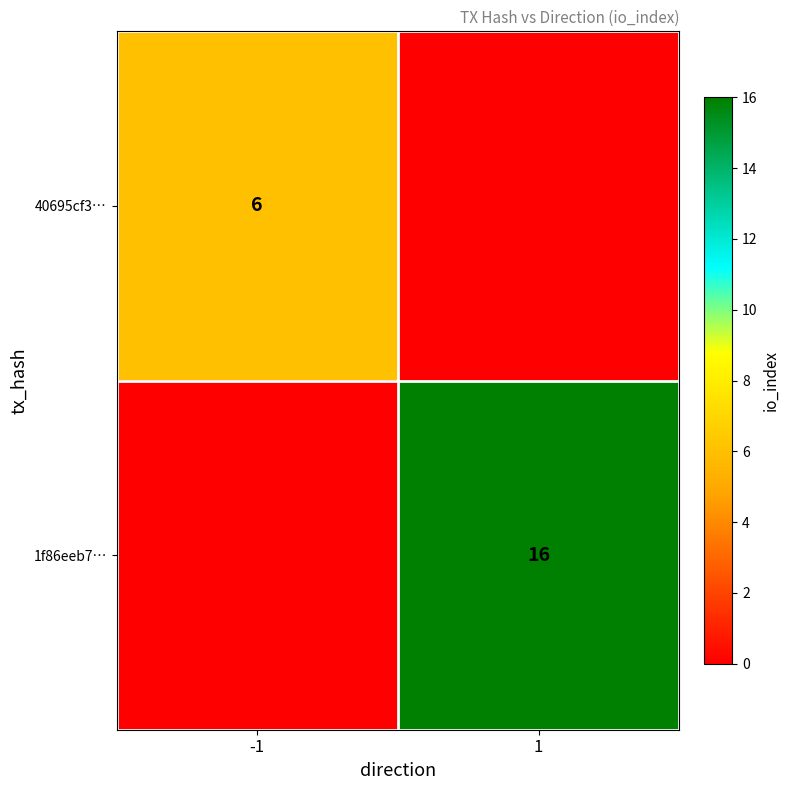

Which label corresponds to the smallest value in the chart?

1